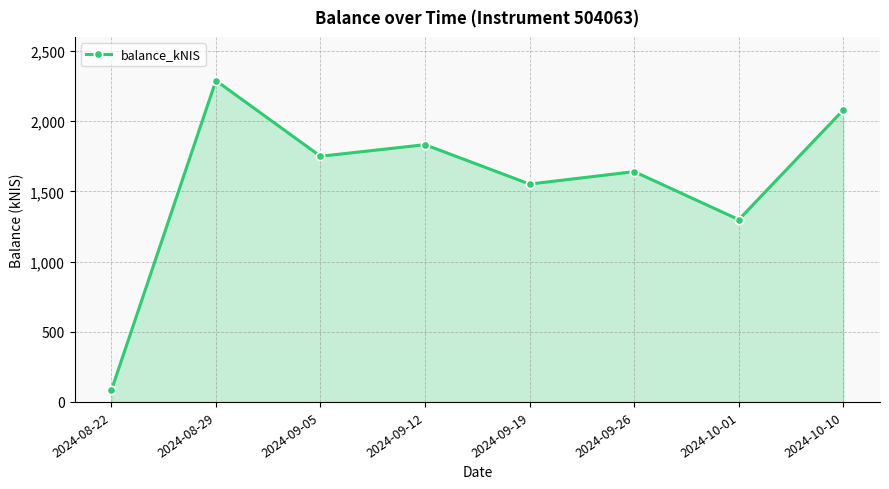

How many values are below 1750?

4